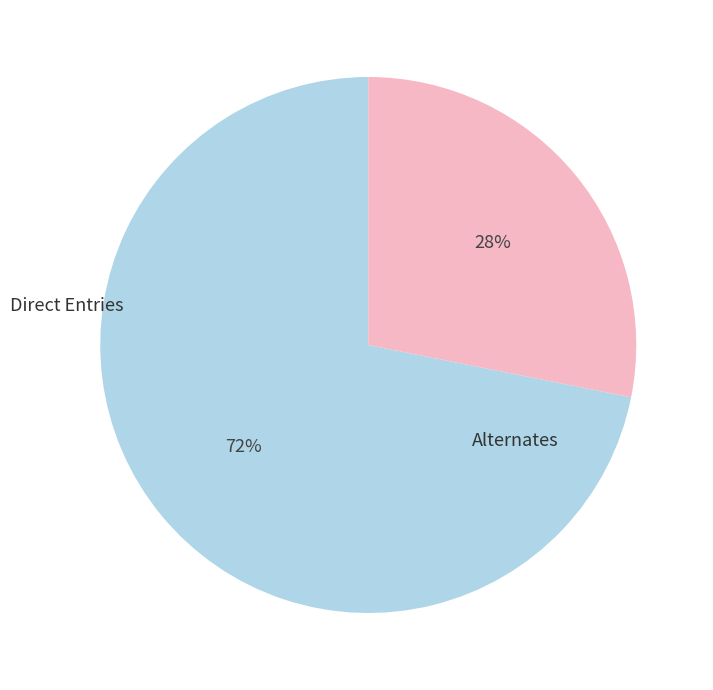

How many segments does this pie chart have?

2